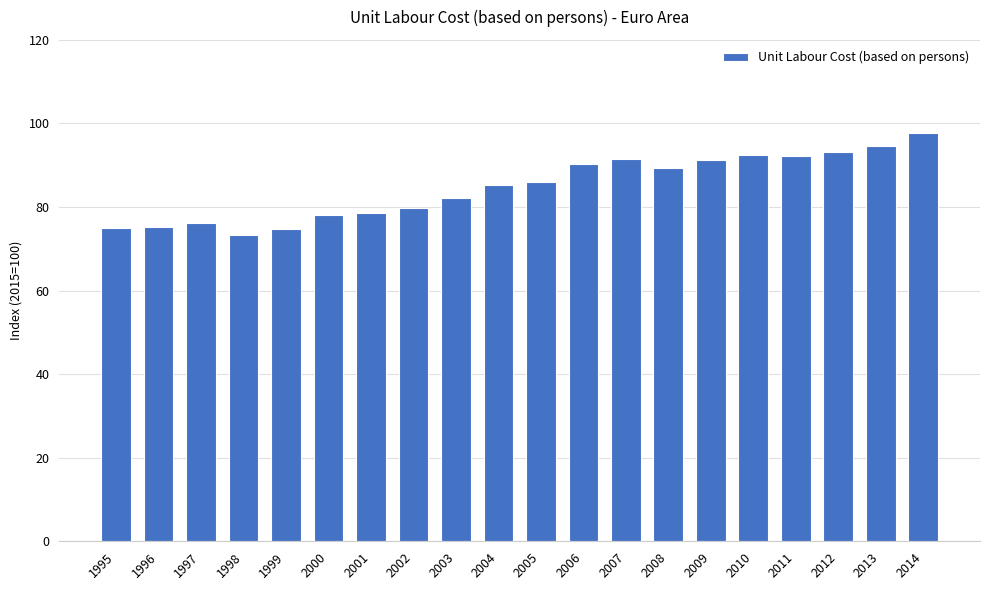

What is the ratio of the value at 2000 to the value at 1996?

1.0